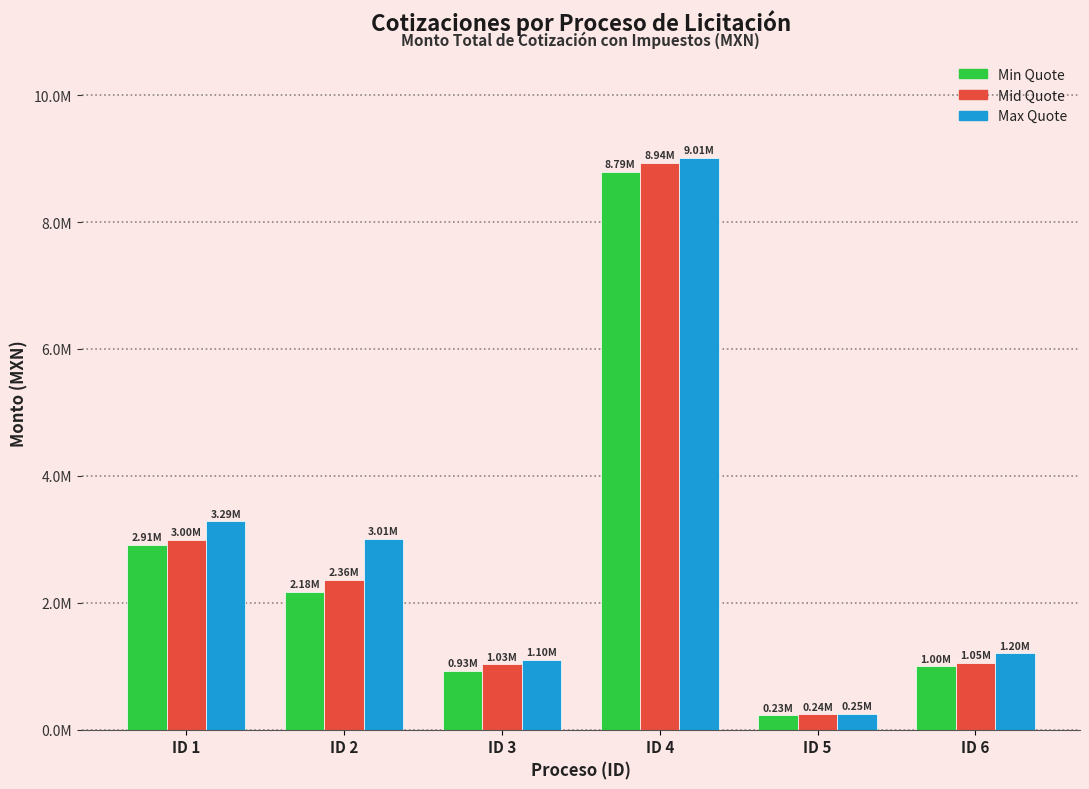

What is the approximate value of Min Quote at ID 2?

2177512.9